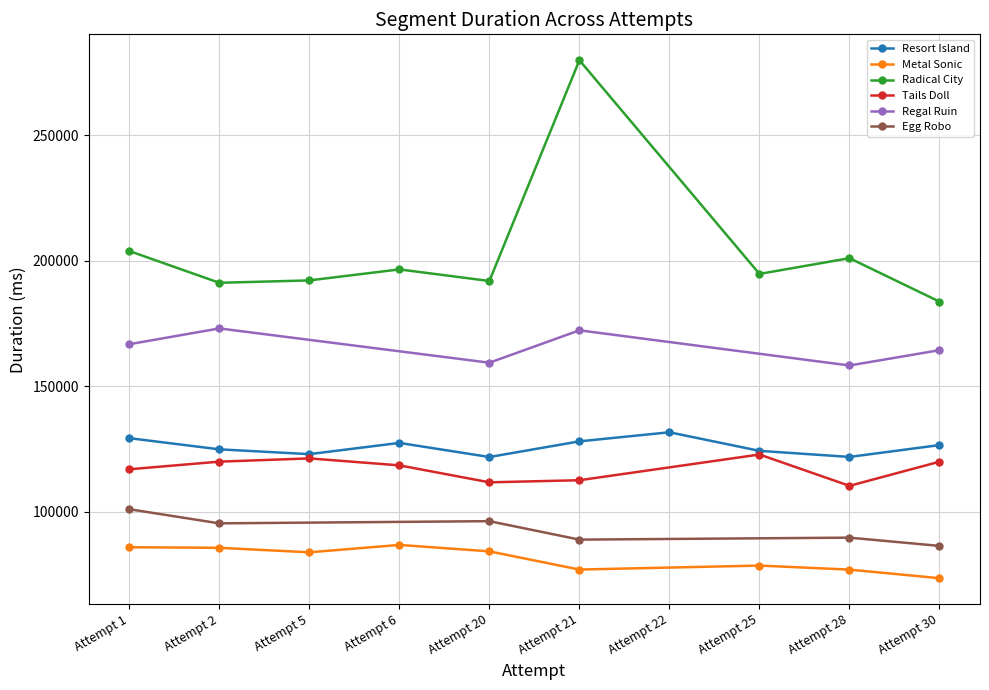

True or false: Metal Sonic and Radical City cross at least once.

False